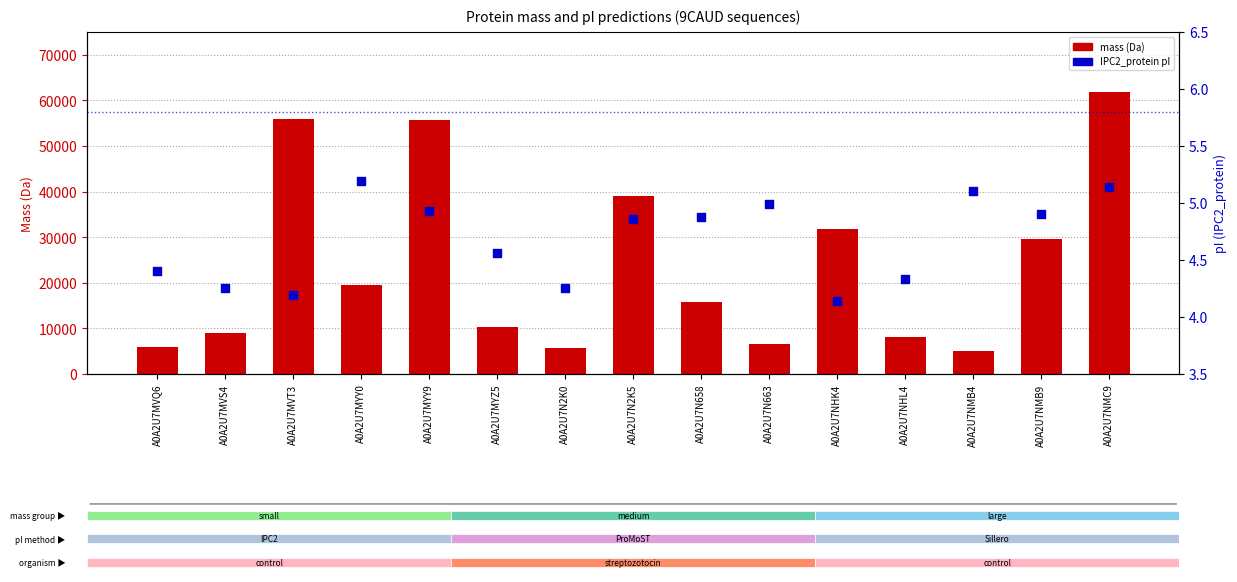

At how many categories does at least one series exceed 29288?

6